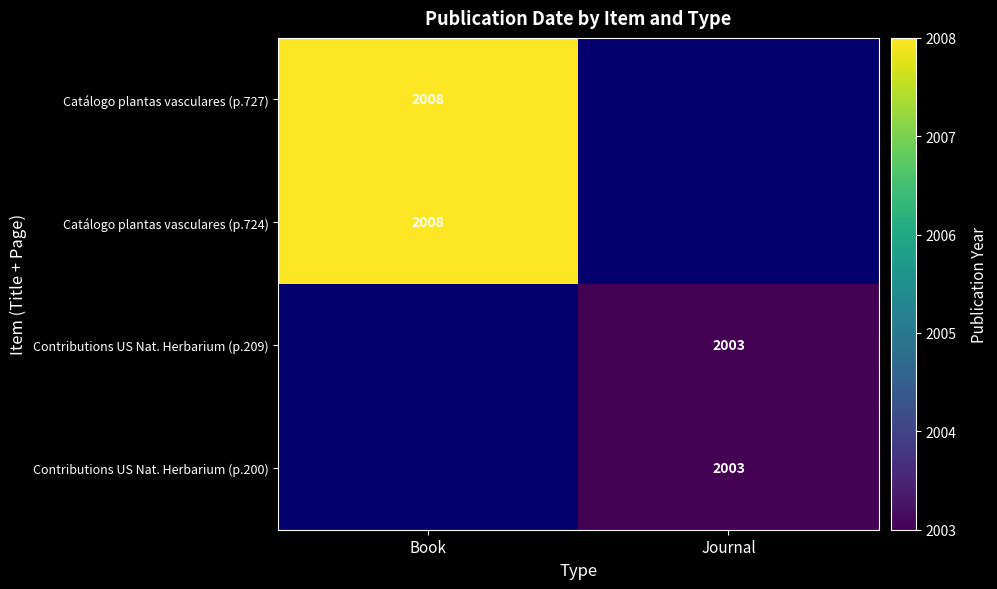

Is it true that Catálogo plantas vasculares (p.724) equals 560 at Book?

False